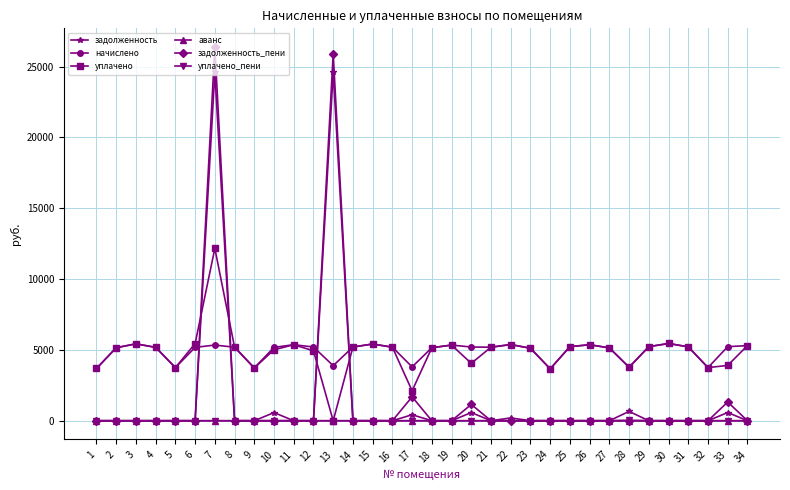

Which series has the largest range (max minus min)?

задолженность_пени